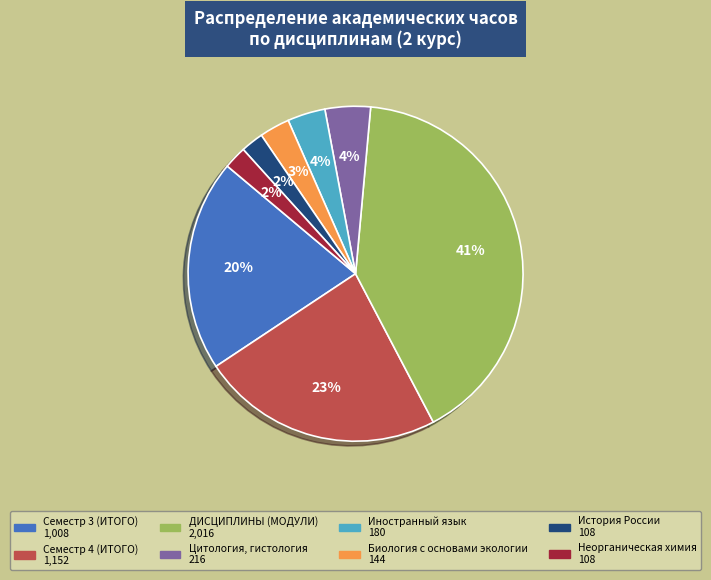

The Цитология, гистология slice represents 4% of the pie. True or false?

True